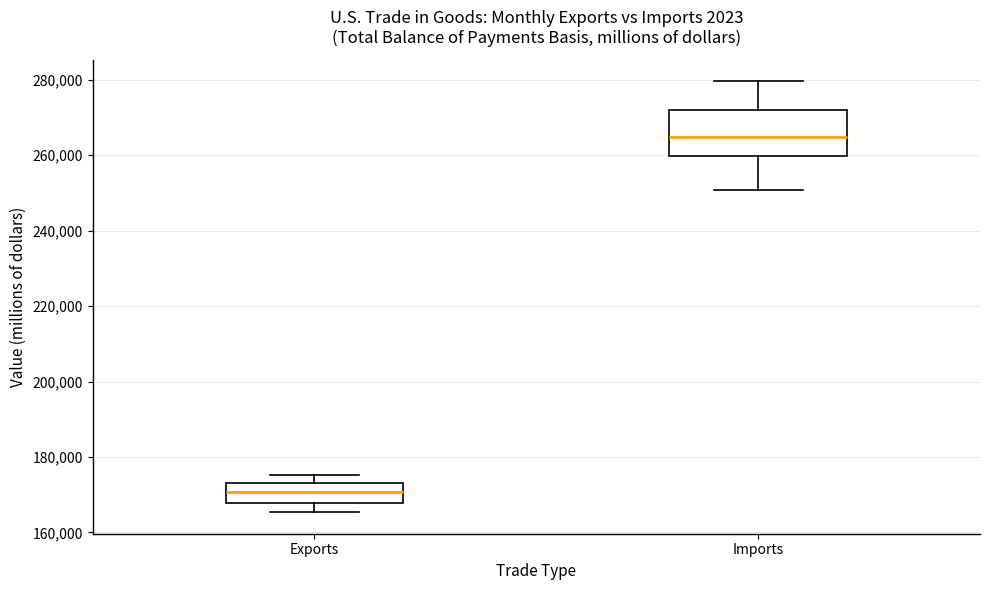

Reading left to right, read every box against the y-axis: the position of its median line, the range the box covers, and the ends of its whiskers. The values are not printed on the chart, so give them approximately, as read against the axis.

Exports: median 170000, box 168000 to 174000, whiskers 166000 to 176000
Imports: median 264000, box 260000 to 272000, whiskers 250000 to 280000